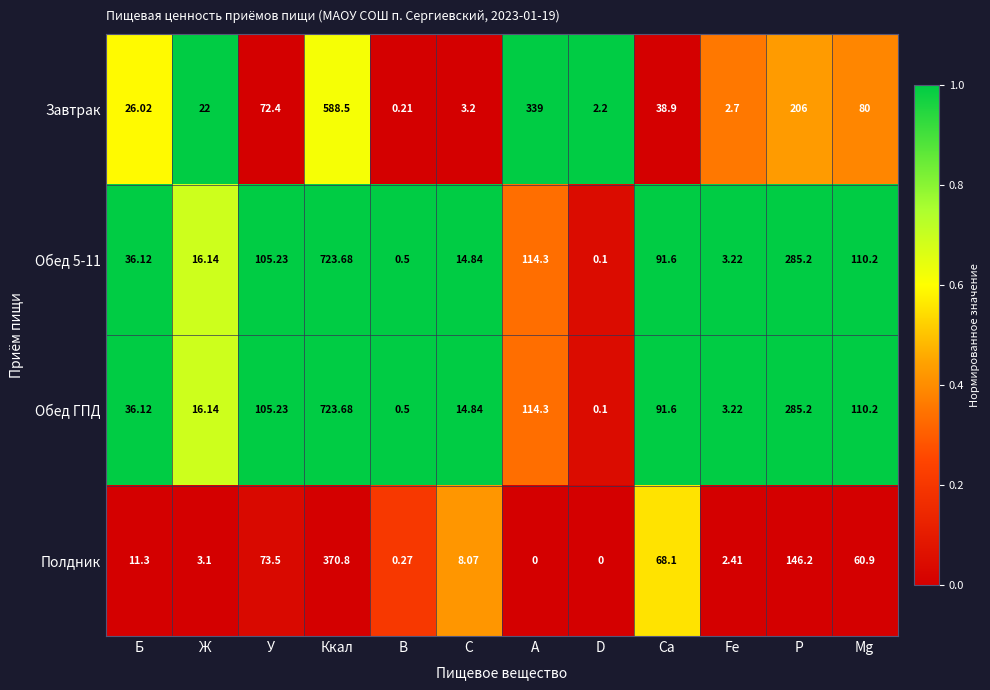

Which category has the highest value across all series?

Ккал